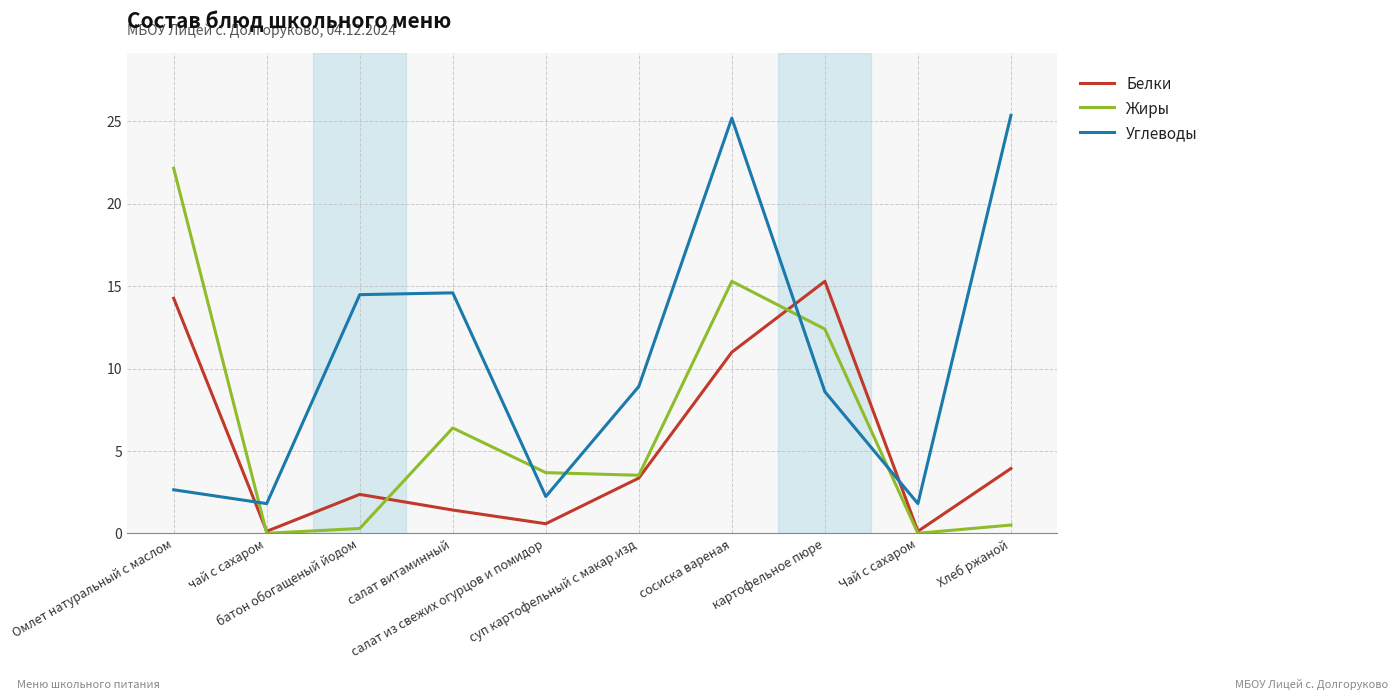

Is it true that Жиры equals 0.5 at Хлеб ржаной?

True